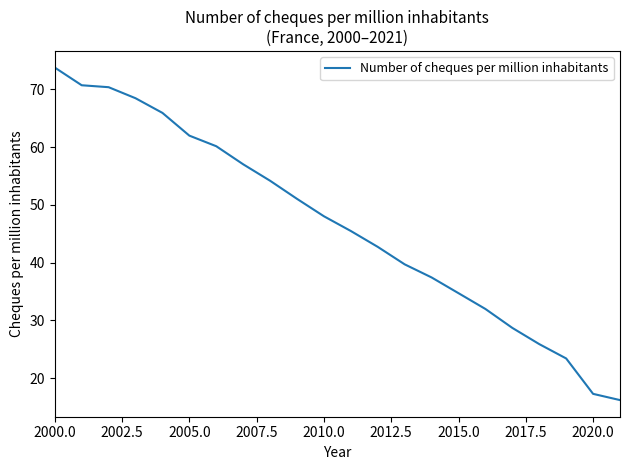

What is the smallest value displayed?

16.2